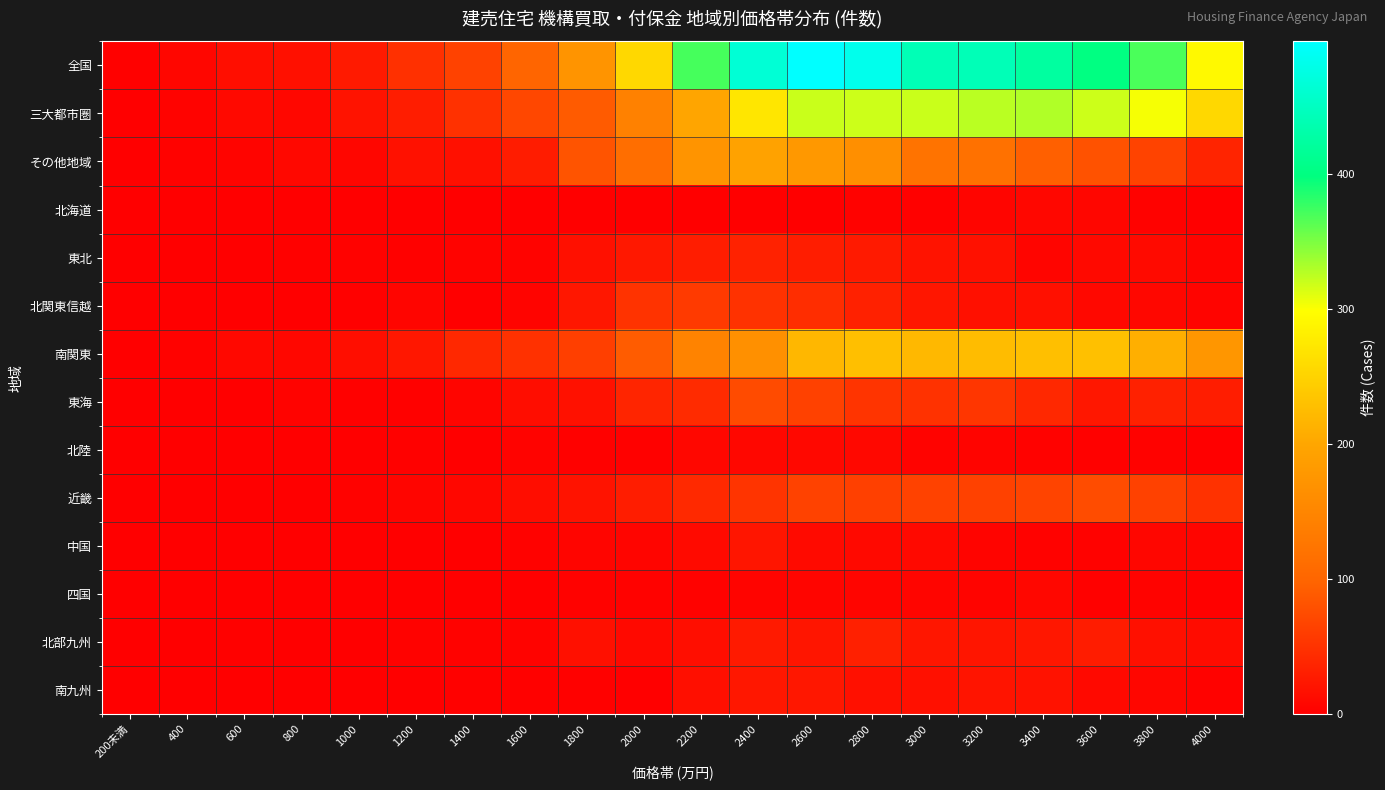

Reading right to left, extract all data points from this chart.

全国: 4000=292	3800=369	3600=400	3400=424	3200=442	3000=441	2800=483	2600=498	2400=465	2200=371	2000=256	1800=173	1600=100	1400=66	1200=48	1000=27	800=17	600=15	400=7	200未満=2
三大都市圏: 4000=256	3800=302	3600=319	3400=329	3200=325	3000=320	2800=319	2600=320	2400=271	2200=199	2000=143	1800=90	1600=71	1400=49	1200=30	1000=20	800=8	600=10	400=4	200未満=1
その他地域: 4000=36	3800=67	3600=81	3400=95	3200=117	3000=121	2800=164	2600=178	2400=194	2200=172	2000=113	1800=83	1600=29	1400=17	1200=18	1000=7	800=9	600=5	400=3	200未満=1
北海道: 4000=1	3800=3	3600=7	3400=8	3200=6	3000=2	2800=3	2600=1	2400=1	2200=1	2000=0	1800=1	1600=1	1400=1	1200=0	1000=0	800=0	600=0	400=0	200未満=0
東北: 4000=5	3800=11	3600=10	3400=6	3200=18	3000=20	2800=27	2600=30	2400=35	2200=30	2000=25	1800=17	1600=4	1400=4	1200=2	1000=3	800=2	600=1	400=1	200未満=0
北関東信越: 4000=5	3800=8	3600=9	3400=17	3200=17	3000=23	2800=34	2600=45	2400=50	2200=58	2000=51	1800=24	1600=5	1400=1	1200=6	1000=2	800=1	600=0	400=1	200未満=0
南関東: 4000=176	3800=210	3600=229	3400=228	3200=224	3000=220	2800=228	2600=219	2400=167	2200=145	2000=91	1800=63	1600=49	1400=40	1200=24	1000=15	800=8	600=9	400=3	200未満=1
東海: 4000=30	3800=34	3600=24	3400=40	3200=54	3000=50	2800=52	2600=65	2400=74	2200=43	2000=37	1800=18	1600=14	1400=6	1200=2	1000=2	800=4	600=1	400=1	200未満=0
北陸: 4000=1	3800=3	3600=2	3400=3	3200=5	3000=4	2800=9	2600=9	2400=8	2200=8	2000=2	1800=2	1600=4	1400=0	1200=2	1000=0	800=1	600=0	400=0	200未満=0
近畿: 4000=50	3800=65	3600=75	3400=68	3200=65	3000=66	2800=64	2600=66	2400=52	2200=41	2000=30	1800=20	1600=14	1400=8	1200=6	1000=3	800=0	600=1	400=0	200未満=0
中国: 4000=6	3800=7	3600=3	3400=3	3200=5	3000=10	2800=10	2600=11	2400=22	2200=11	2000=6	1800=6	1600=3	1400=1	1200=1	1000=0	800=0	600=0	400=0	200未満=0
四国: 4000=2	3800=4	3600=2	3400=8	3200=5	3000=6	2800=6	2600=6	2400=5	2200=3	2000=3	1800=3	1600=0	1400=0	1200=1	1000=0	800=0	600=1	400=0	200未満=0
北部九州: 4000=13	3800=17	3600=29	3400=24	3200=22	3000=23	2800=33	2600=22	2400=27	2200=15	2000=10	1800=17	1600=4	1400=3	1200=3	1000=1	800=0	600=2	400=1	200未満=1
南九州: 4000=3	3800=7	3600=10	3400=19	3200=21	3000=17	2800=17	2600=24	2400=24	2200=16	2000=1	1800=2	1600=2	1400=2	1200=1	1000=1	800=1	600=0	400=0	200未満=0